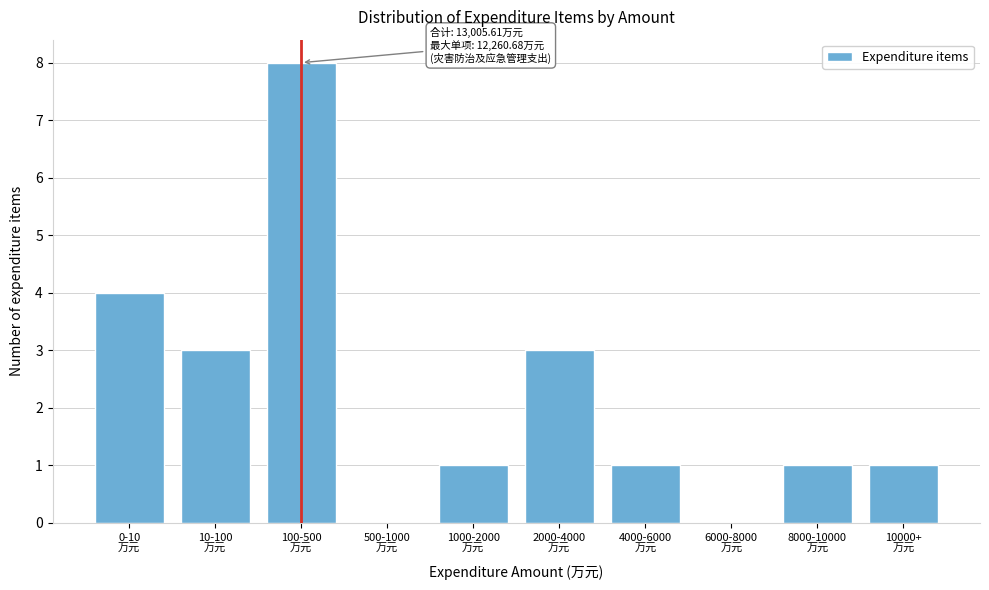

What is the greatest value displayed?

8